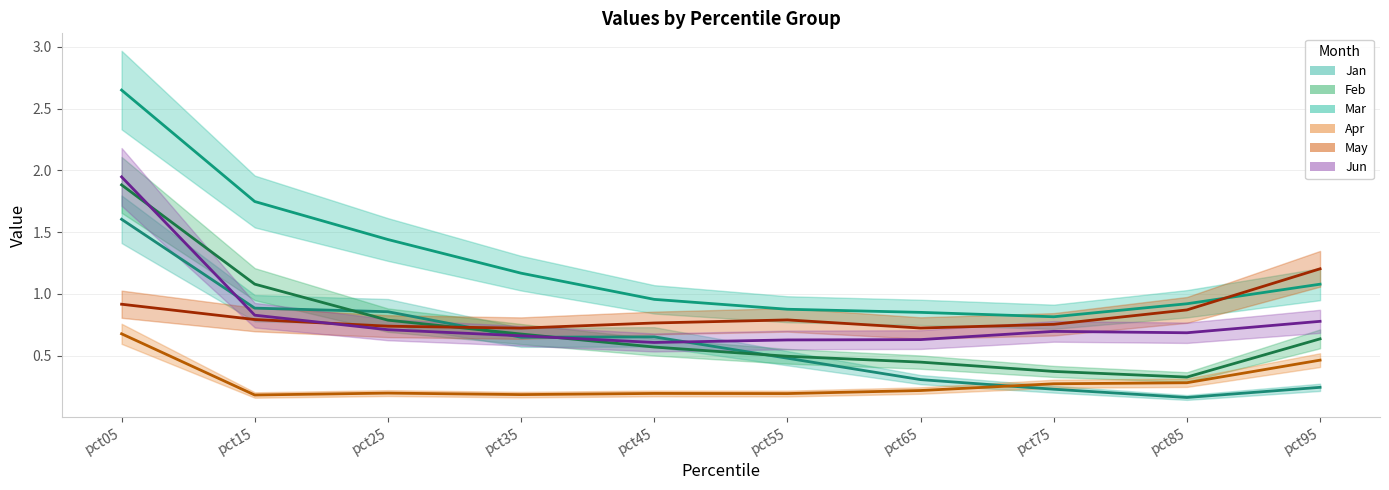

Between pct45 and pct65, which is larger?

pct45